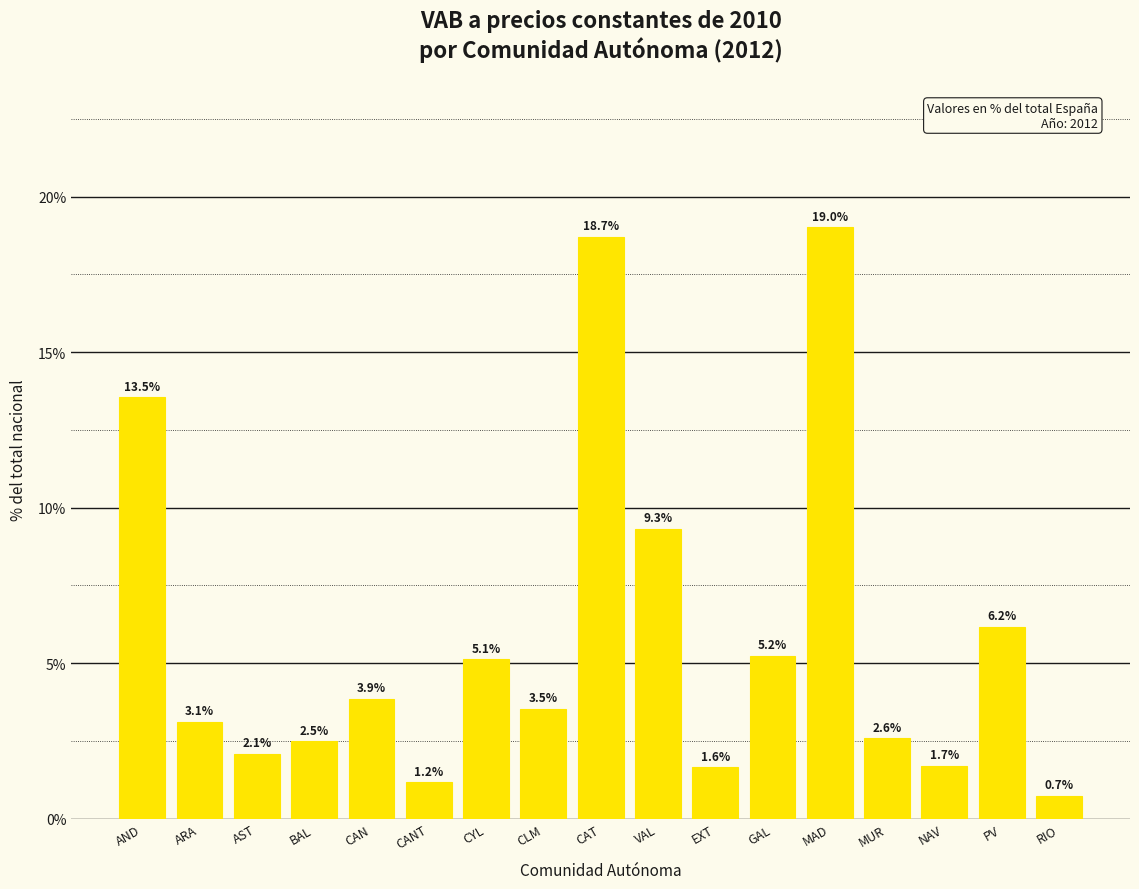

How many data points are above 3?

10